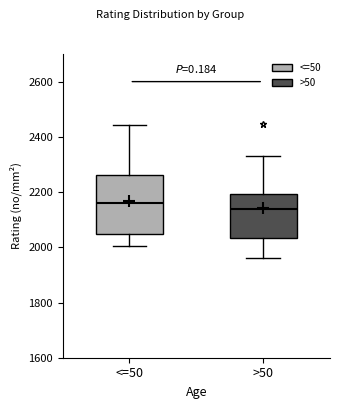

Reading left to right, transcribe this box plot: for each box, give where its median line is, the range the box spans, and where its two whiskers end, as read against the y-axis. The values are not printed on the chart, so give them approximately, as read against the axis.

<=50: median 2160, box 2040 to 2260, whiskers 2000 to 2440
>50: median 2140, box 2040 to 2200, whiskers 1960 to 2340